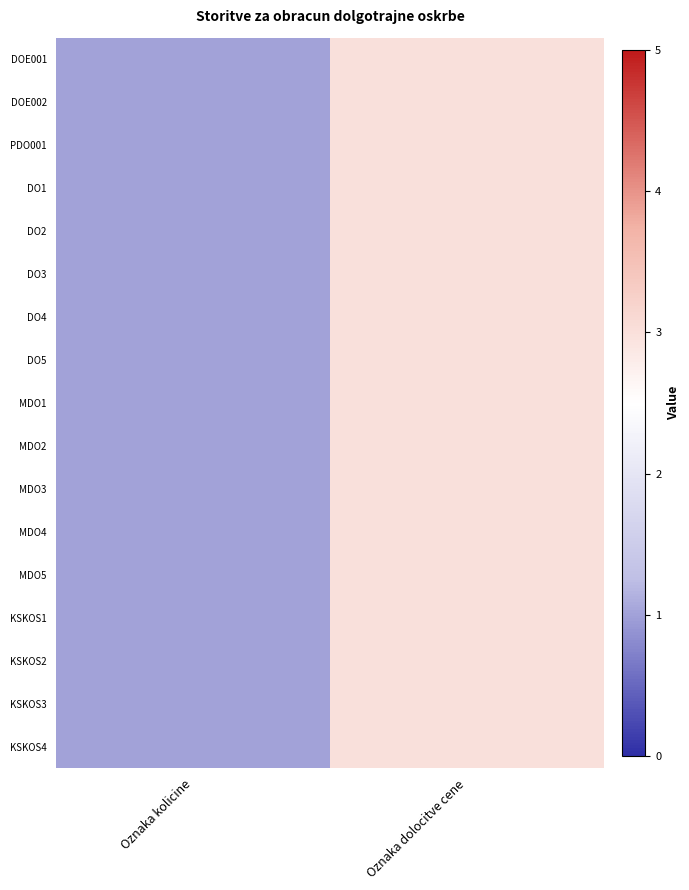

What is the maximum value shown in the chart?

3